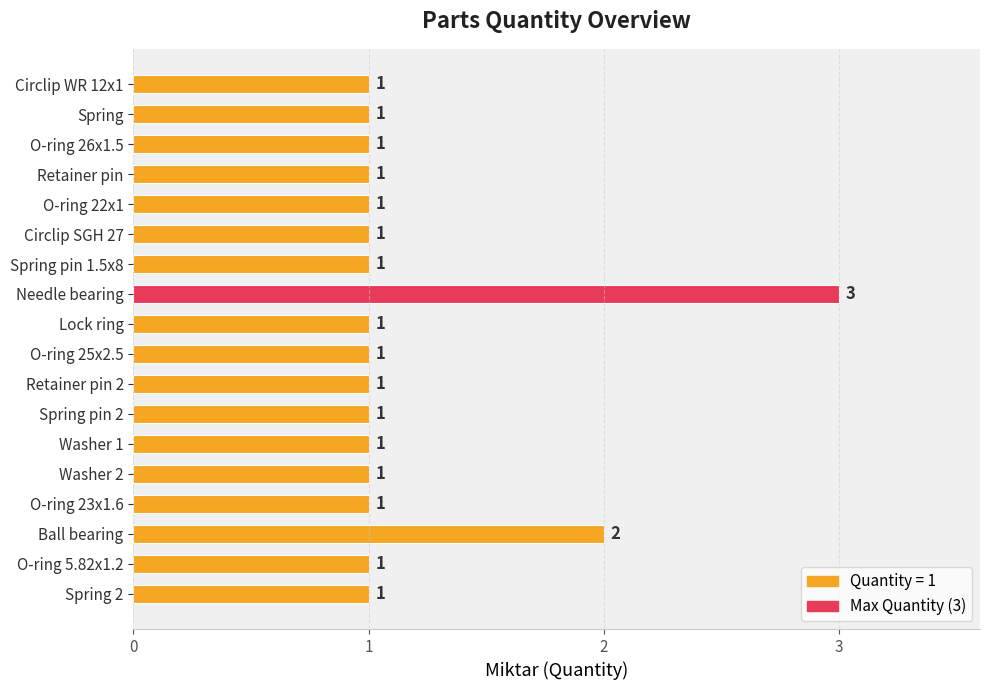

What is the label of the 8th bar from the bottom?

Retainer pin 2